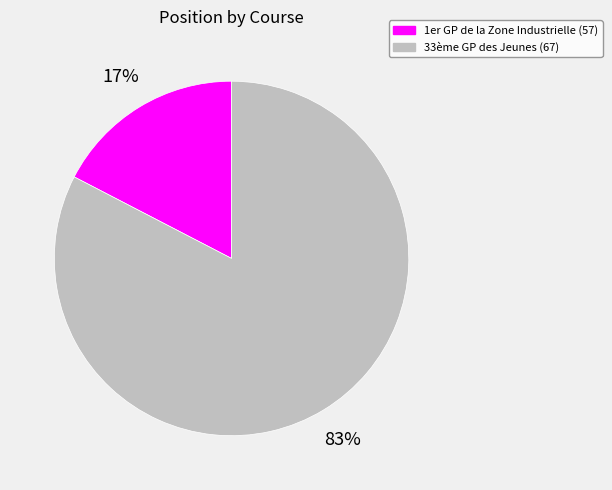

Is there a majority slice in this chart?

Yes